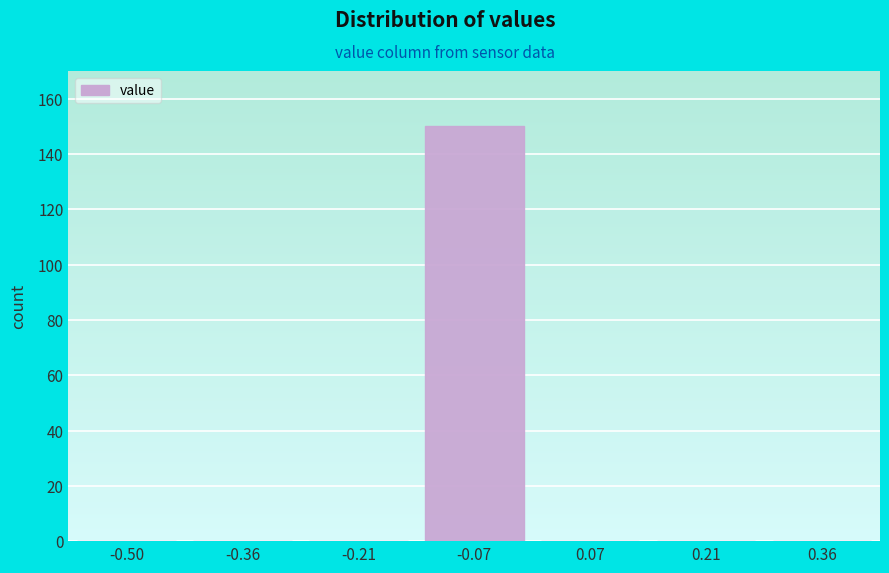

Reading left to right, transcribe all the data shown in this chart.

-0.50=0	-0.36=0	-0.21=0	-0.07=150	0.07=0	0.21=0	0.36=0